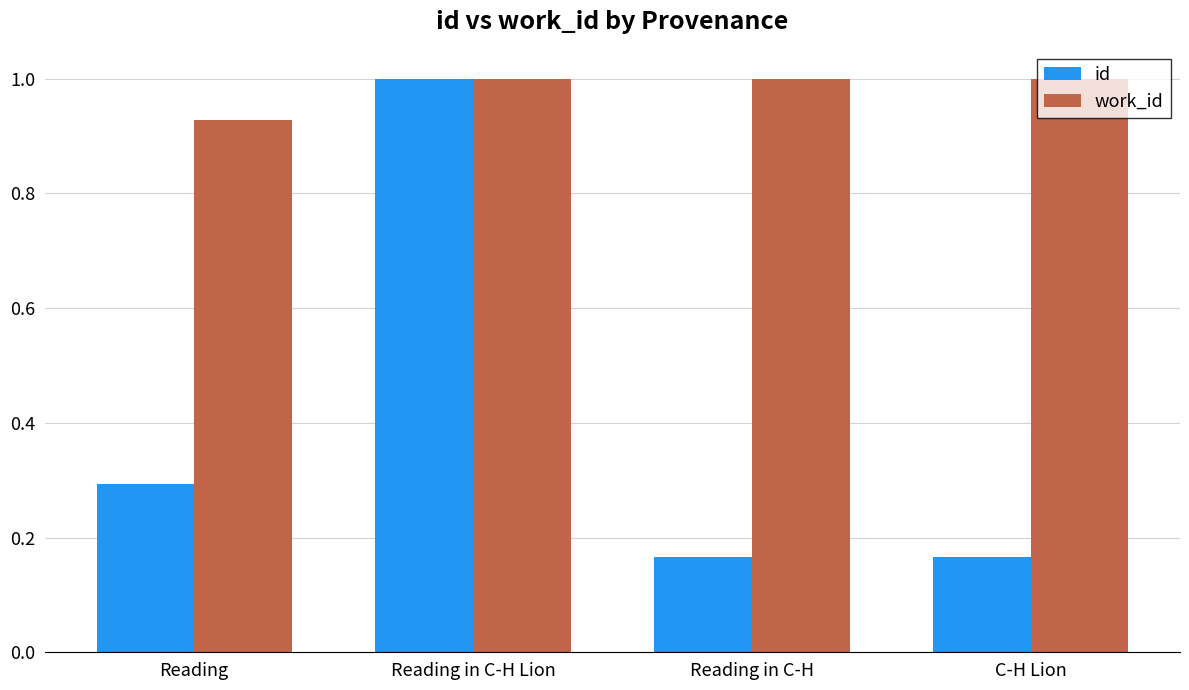

What is the total value across all series at Reading?

1.2